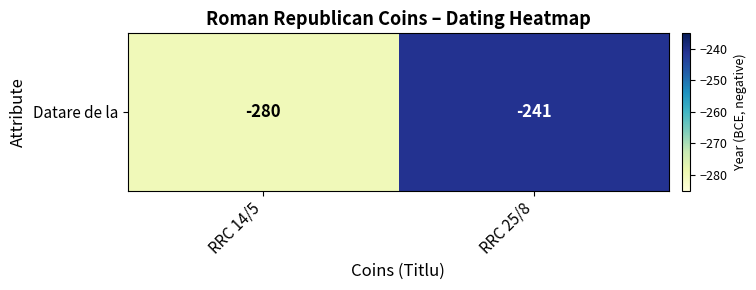

At which label is the value closest to -260?

RRC 25/8